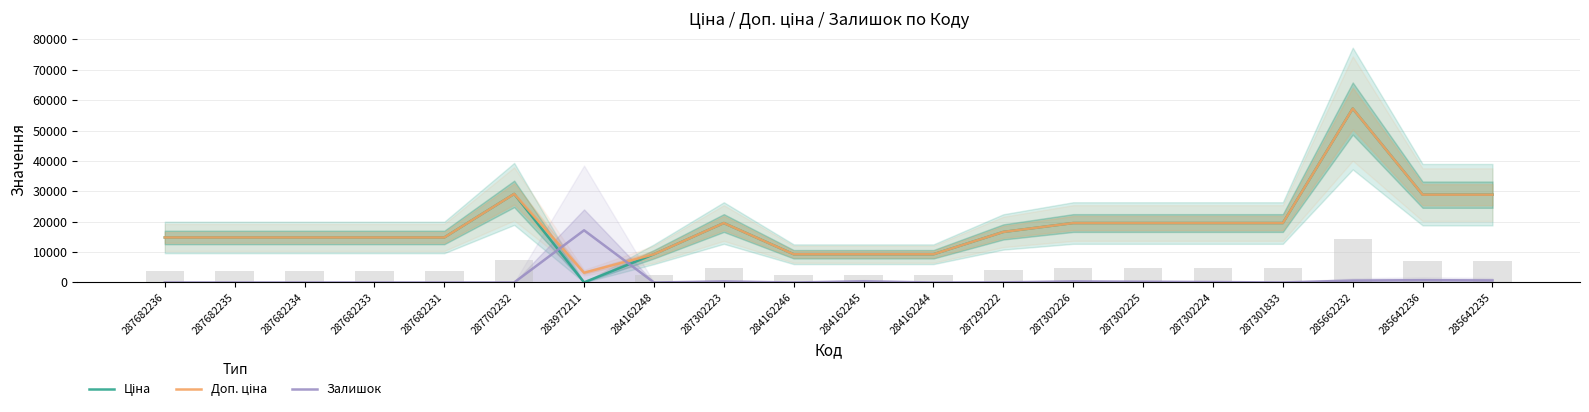

Which category has the lowest value in the Доп. ціна series?

283972211